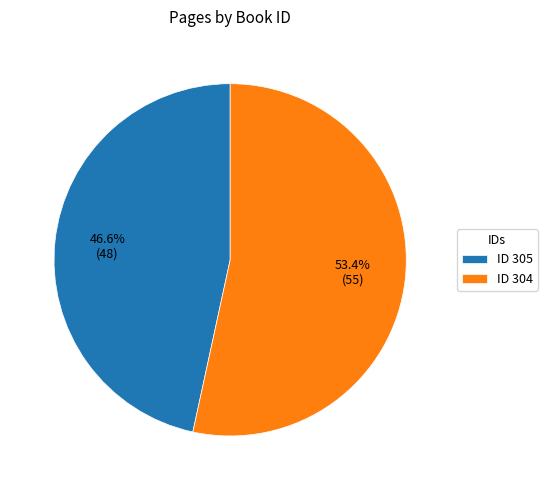

Which has a higher value, ID 304 or ID 305?

ID 304